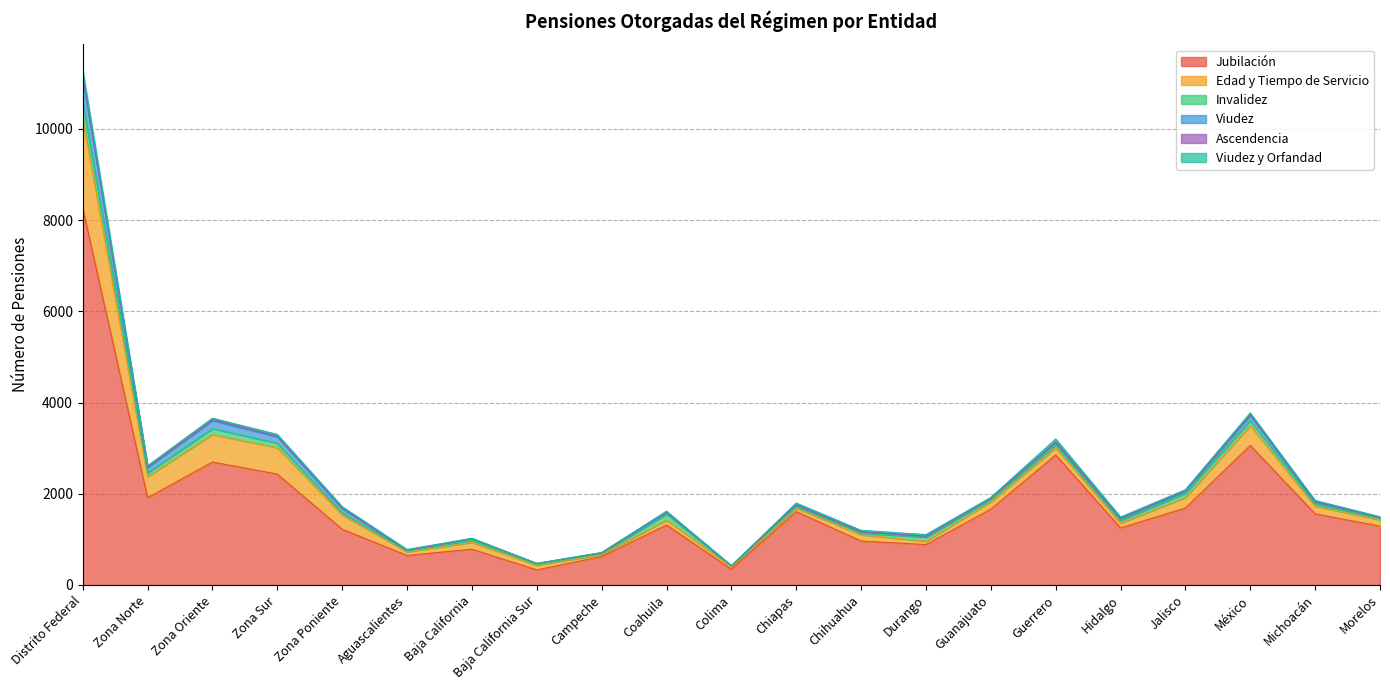

What is the difference between the maximum and second lowest values in the Edad y Tiempo de Servicio series?

1909